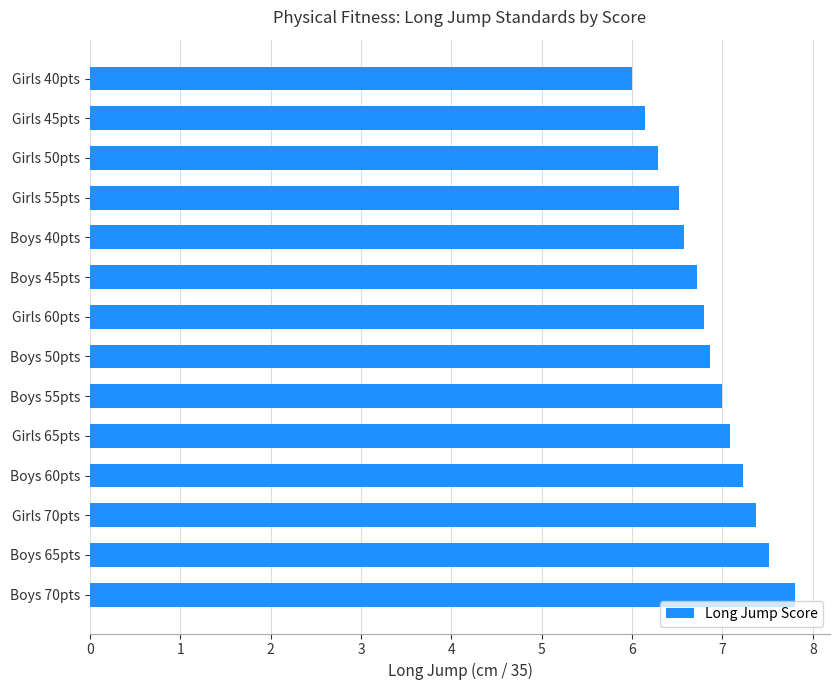

True or false: the data shows 9.9 at Girls 50pts.

False